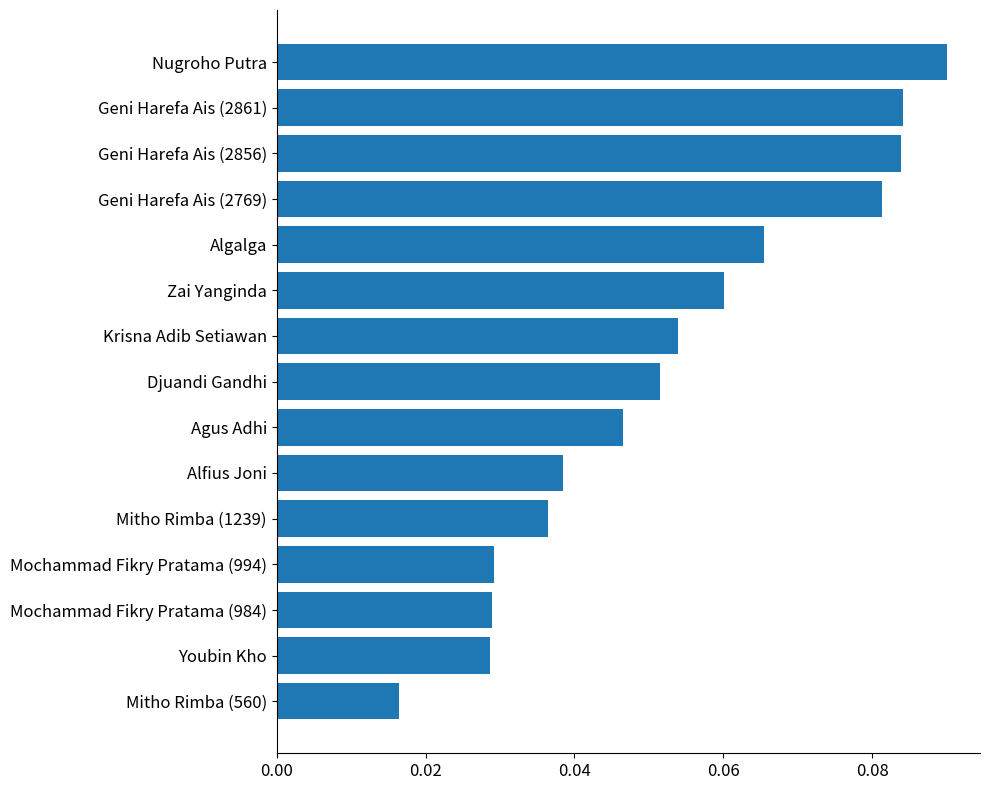

Between Agus Adhi and Geni Harefa Ais (2769), which is larger?

Geni Harefa Ais (2769)